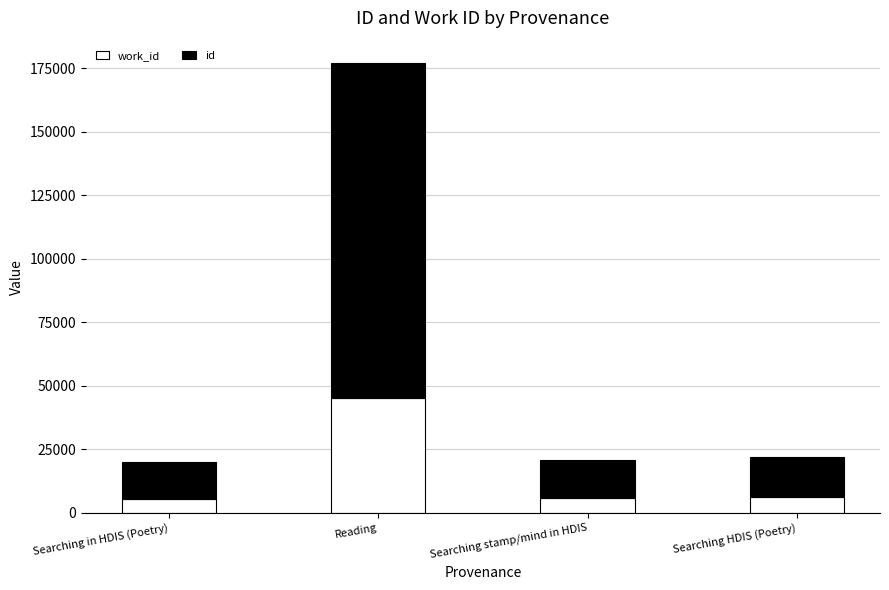

What is the total value across all series at Searching stamp/mind in HDIS?

20571